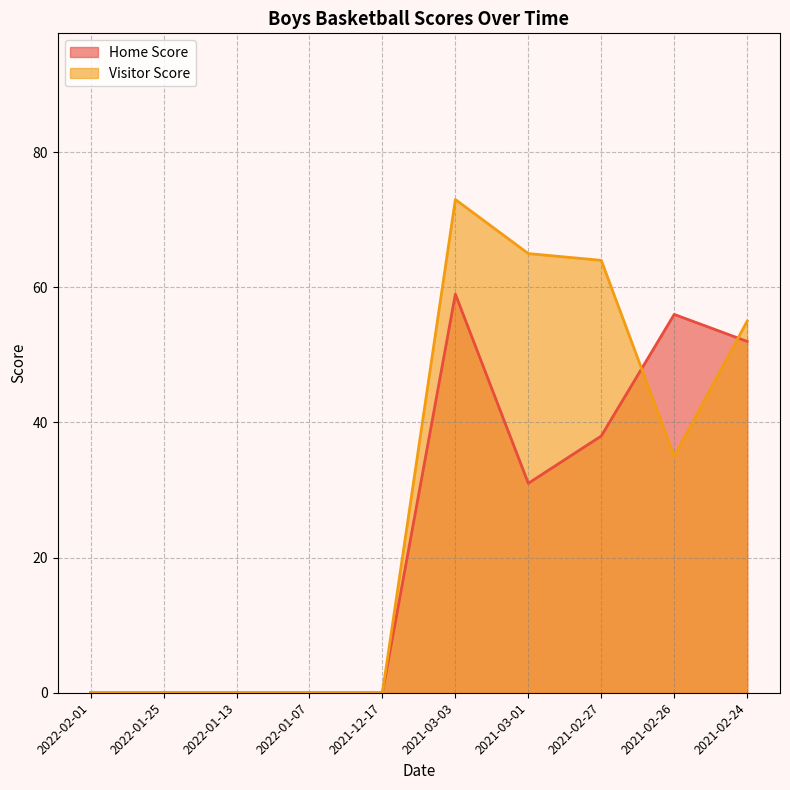

How many lines are shown in the chart?

2